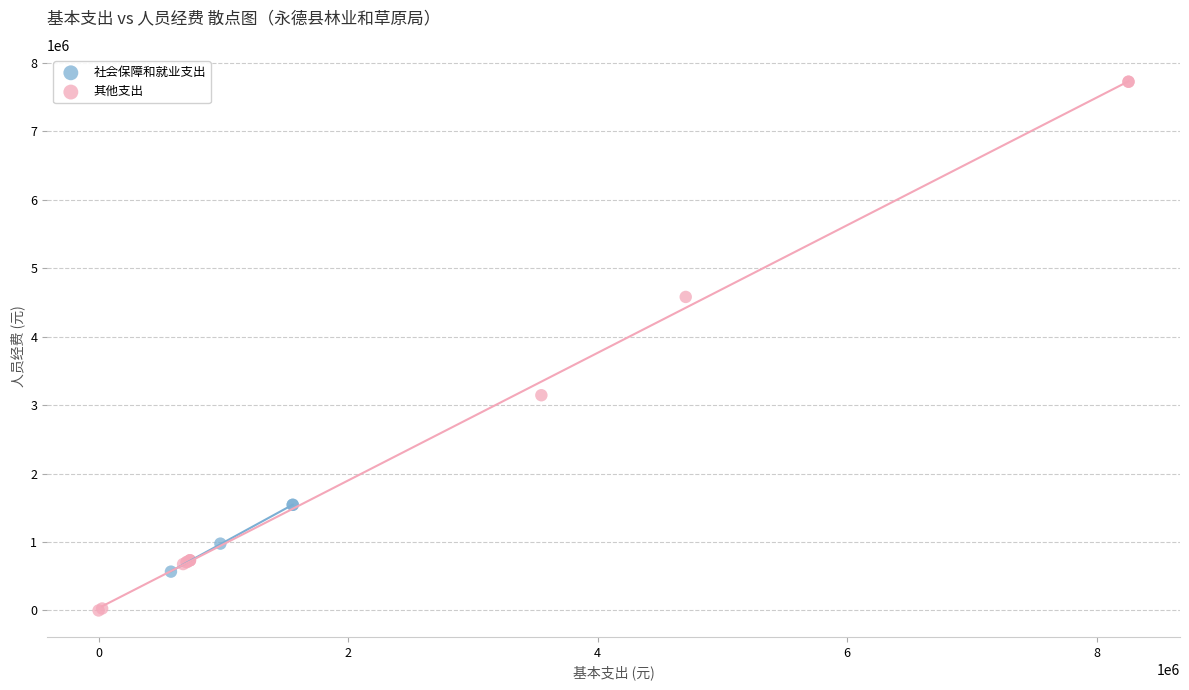

Which series reaches the minimum Y coordinate?

其他支出